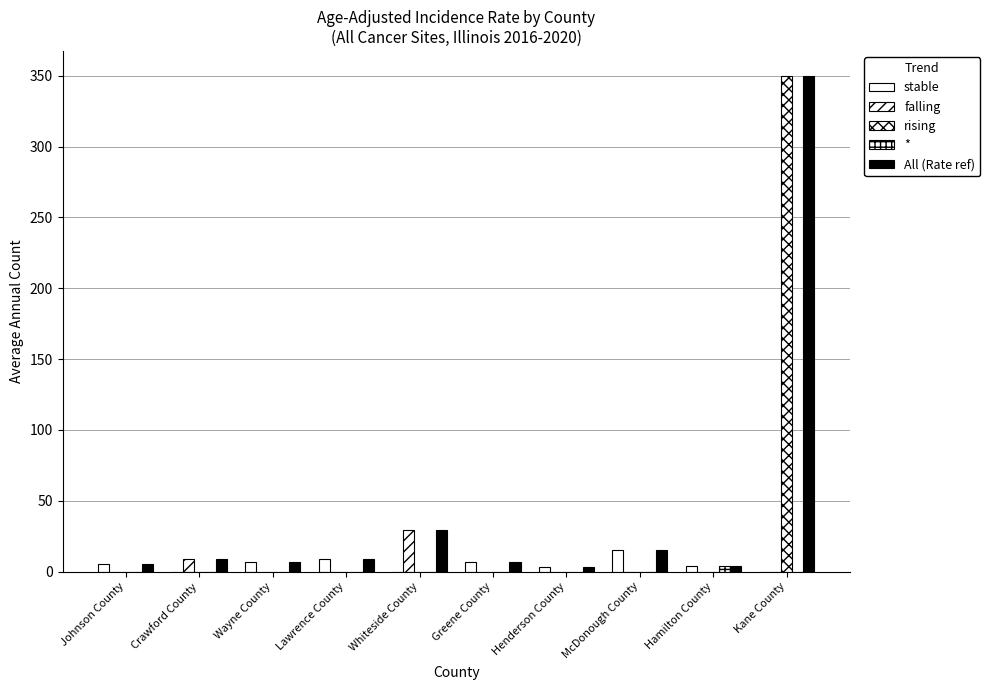

List the series in order of their peak value, lowest first.

*, stable, falling, rising, All (Rate ref)